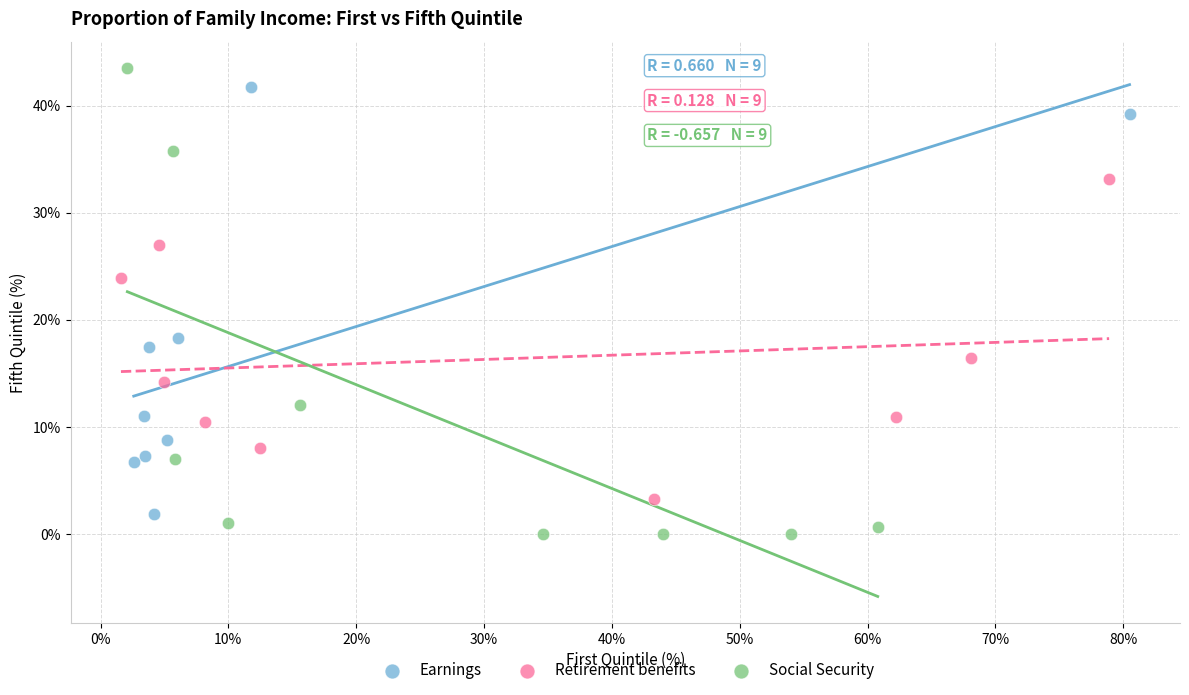

Which series has the largest Y range (max minus min)?

Social Security